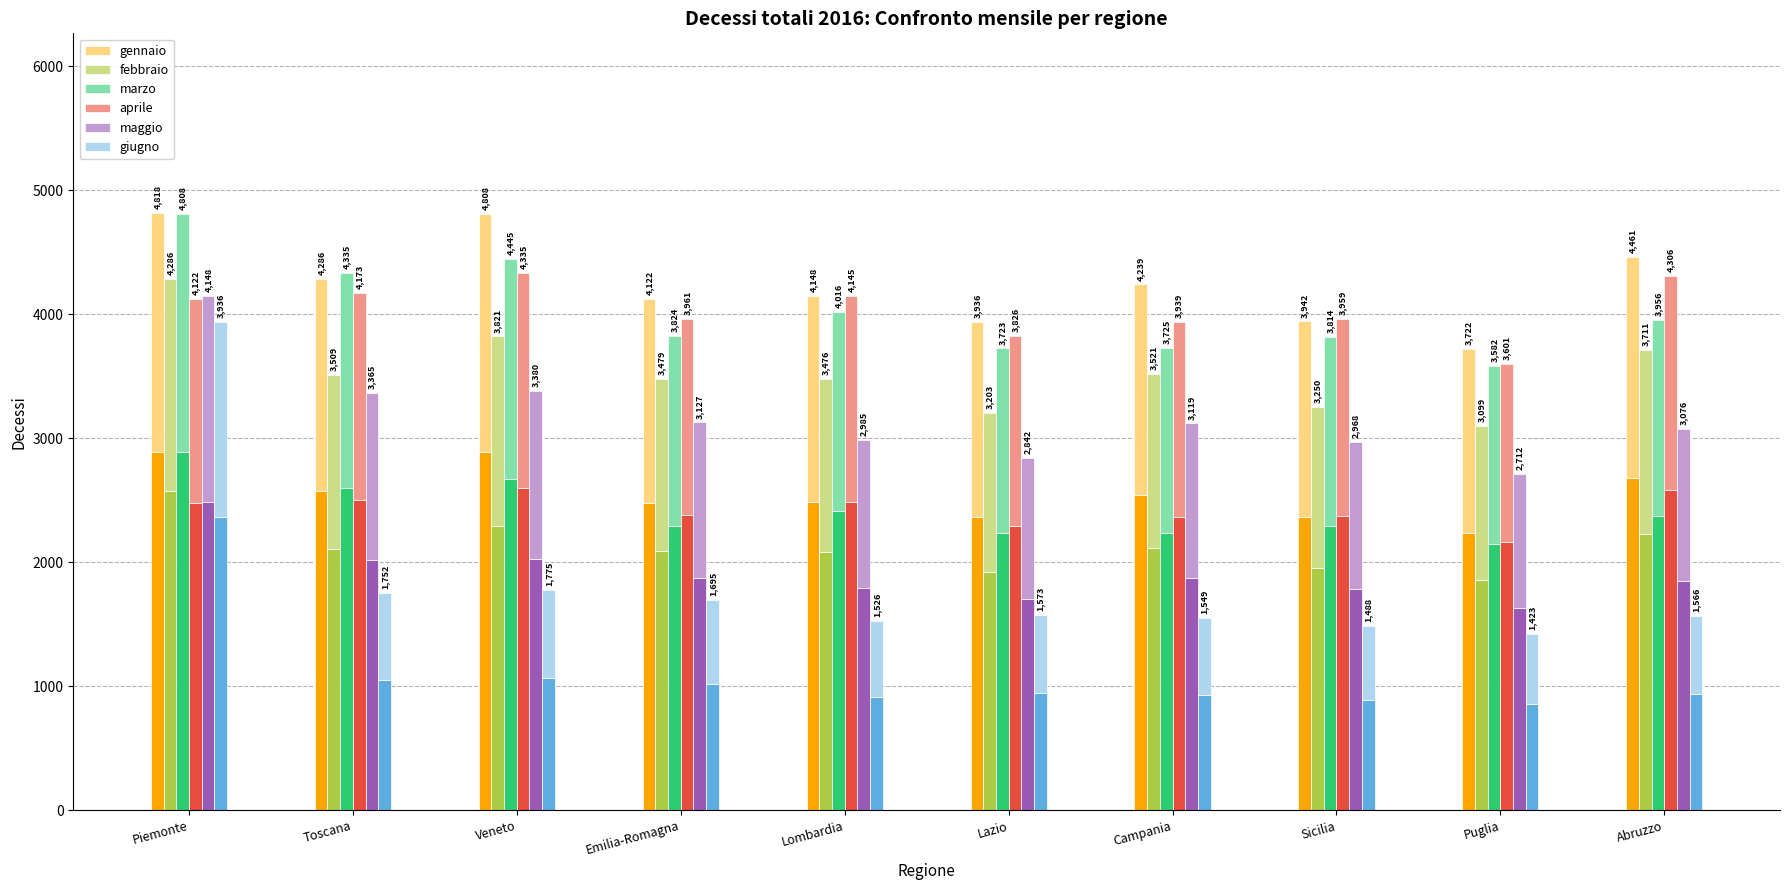

Does the chart contain stacked bars?

No